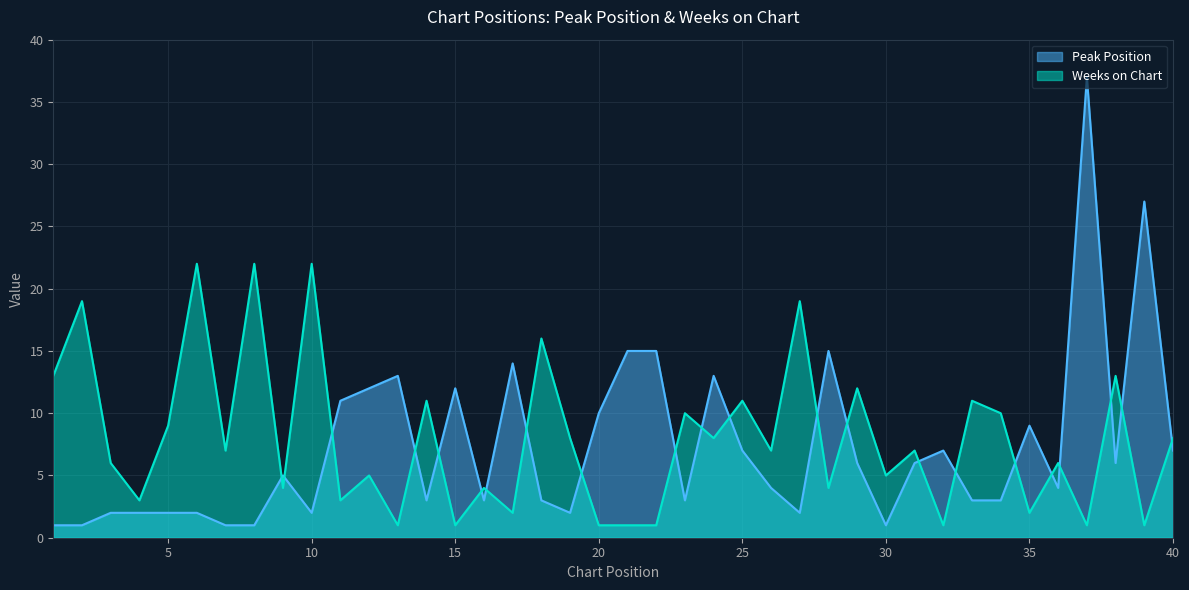

Which has a higher value, 31 or 33?

31